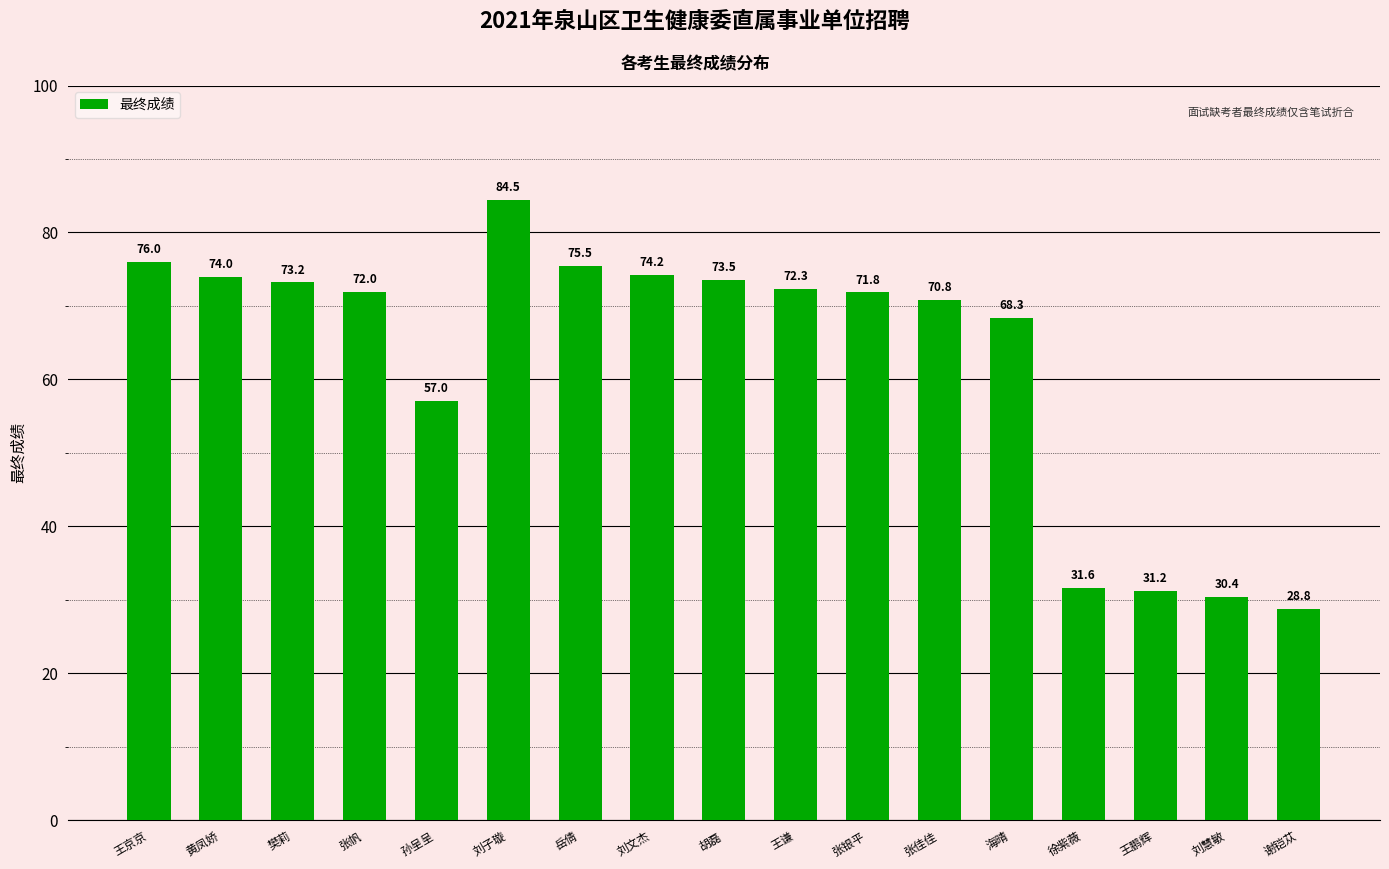

What is the change in value from 黄凤娇 to 岳倩?

+1.5